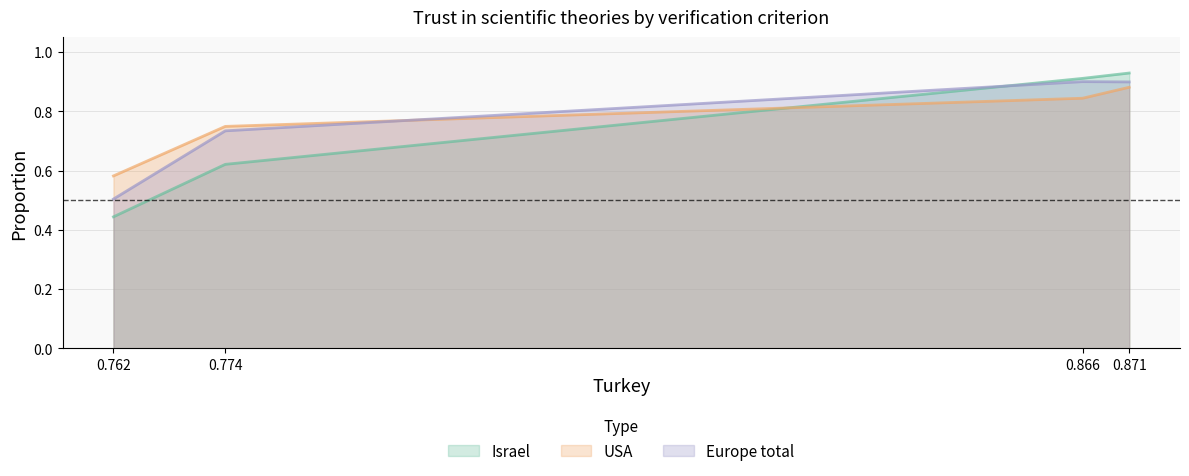

Count the number of categories in the chart.

4